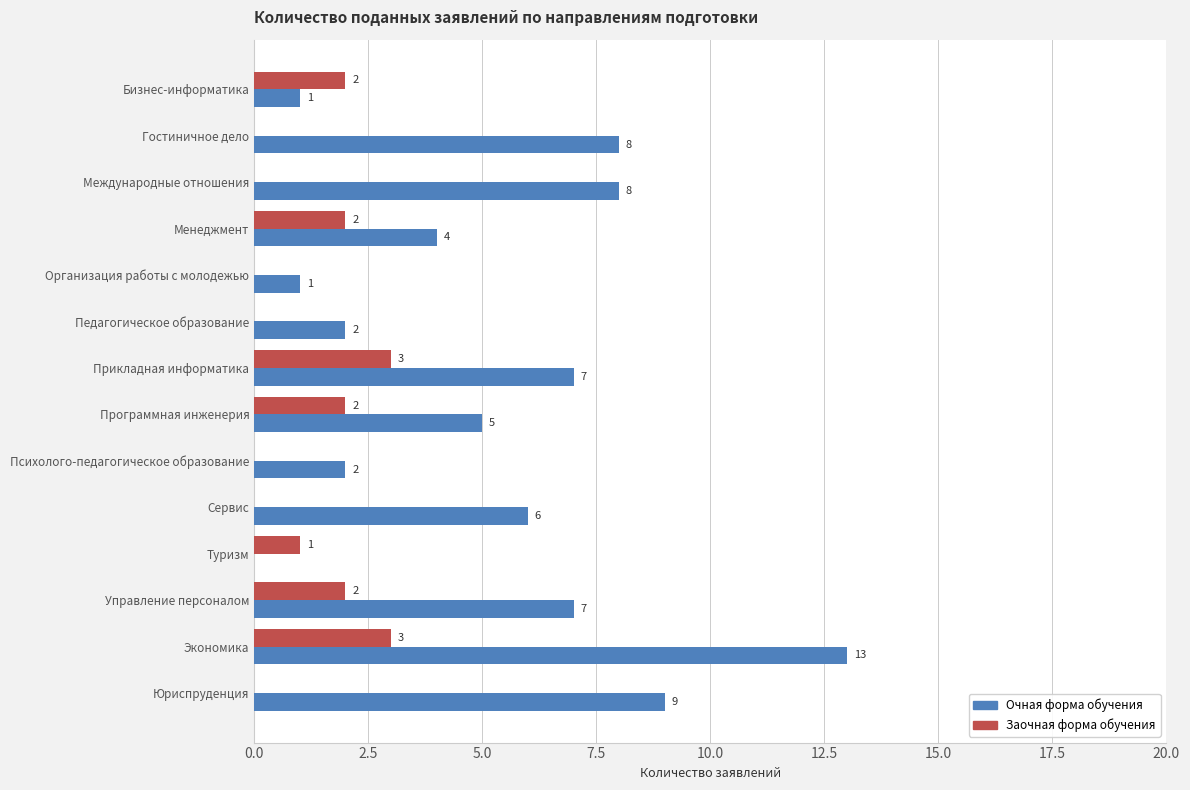

What is the sum of the Очная форма обучения values at Сервис and Туризм?

6